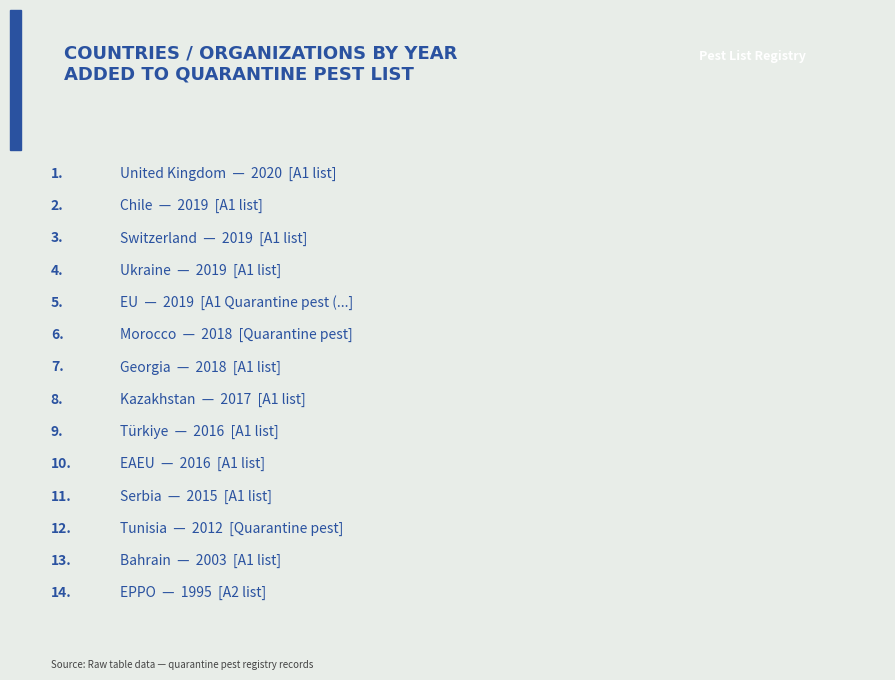

The value at United Kingdom is 2020. True or false?

True